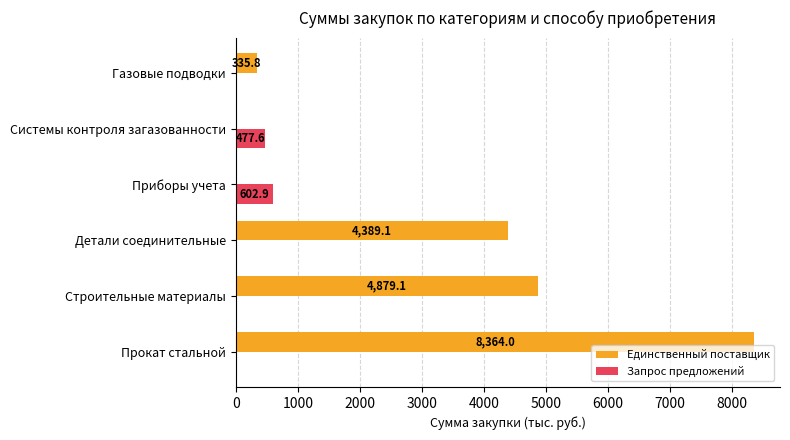

Is it true that Запрос предложений equals 0.0 at Газовые подводки?

True